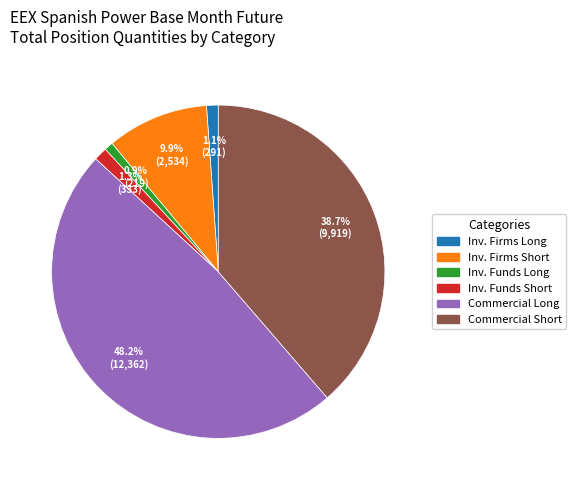

Does any single category account for the majority?

No